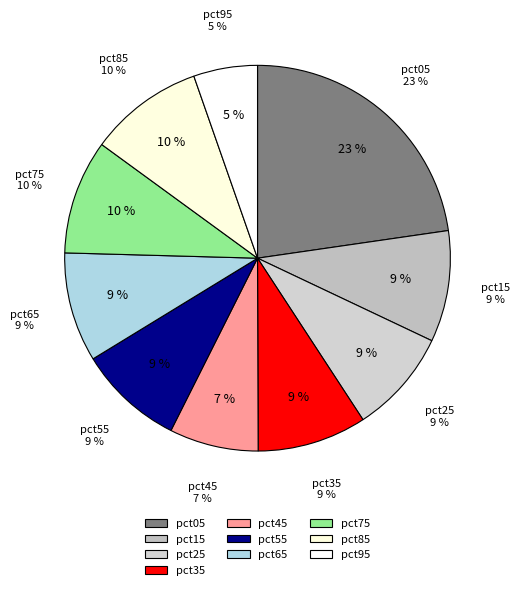

Is there a majority slice in this chart?

No